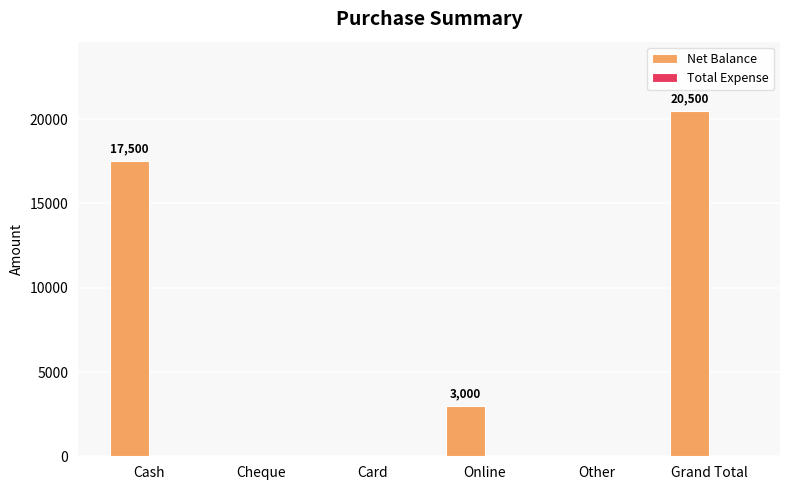

Which has a higher value, Other or Grand Total?

Grand Total